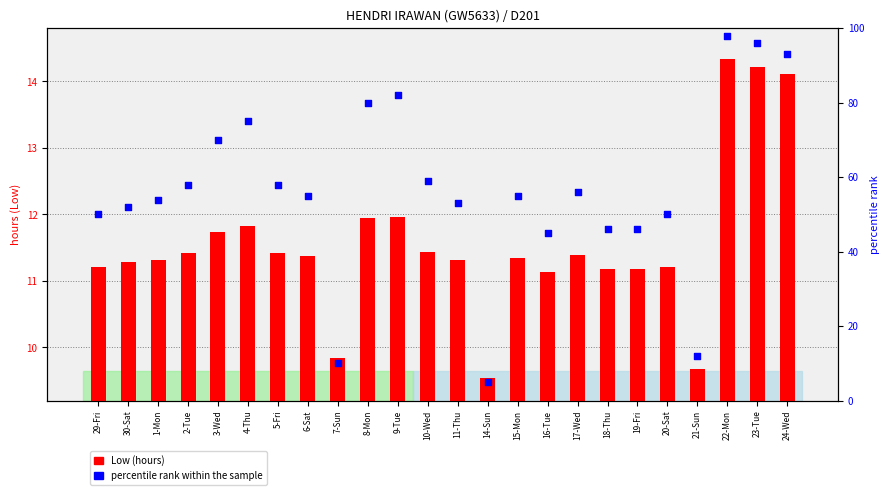

What is the total value across all series at 6-Sat?

66.4